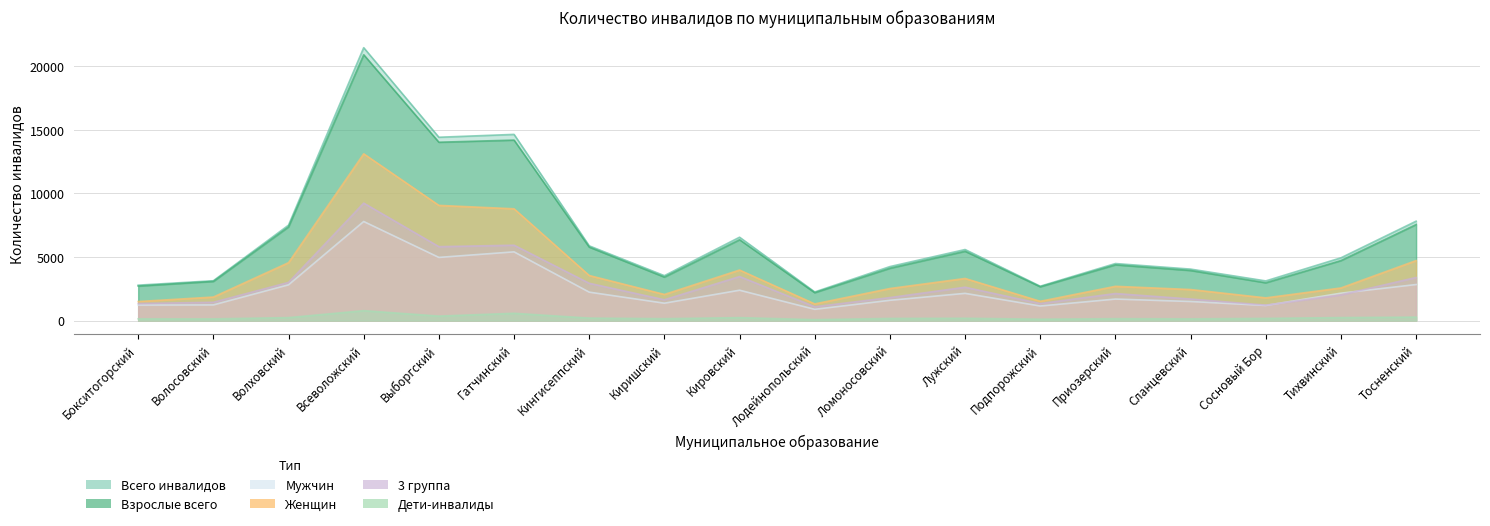

In Женщин, how many points are lower than both neighbors (excluding endpoints)?

4